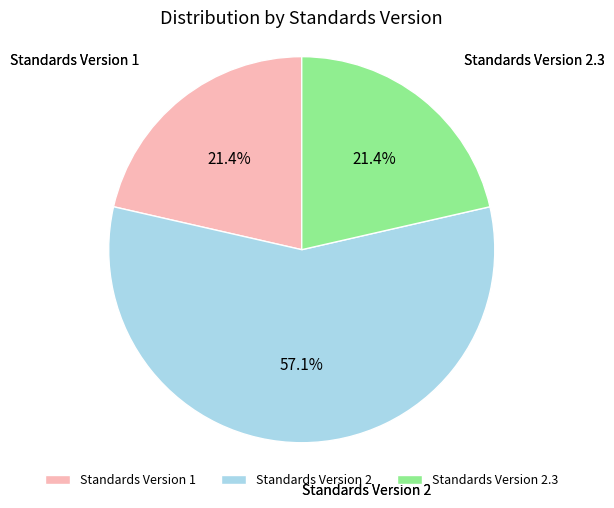

Combined, what portion of the pie is Standards Version 2 and Standards Version 2.3?

78.6%